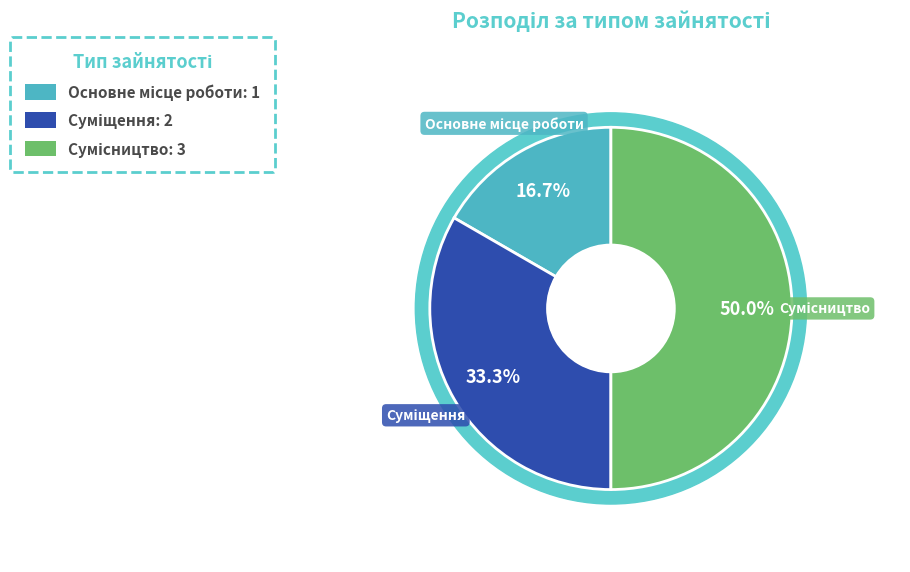

Count the number of slices in the pie.

3